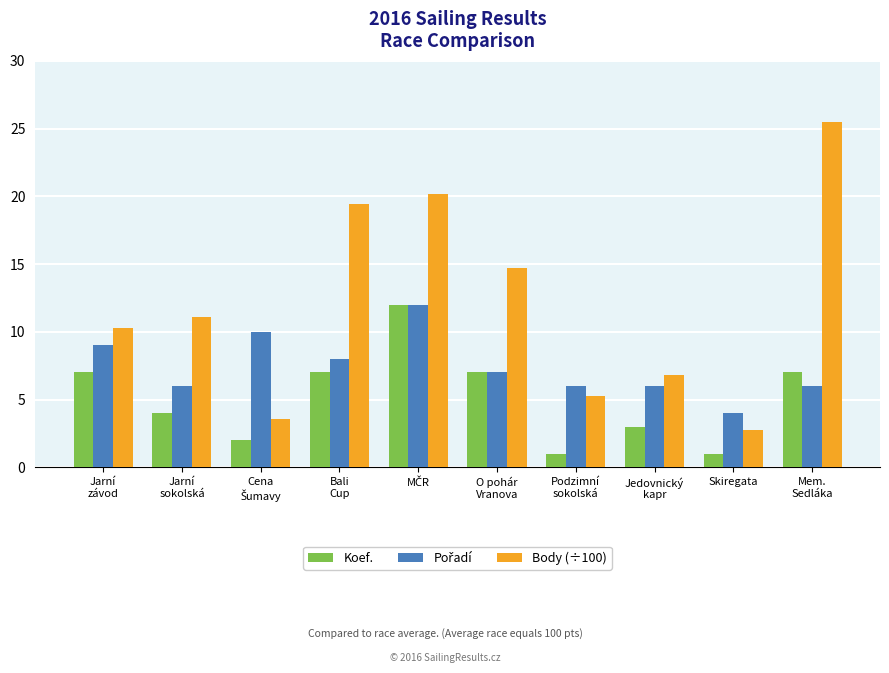

What is the sum of the Koef. values at Jedovnický
kapr and O pohár
Vranova?

10.0